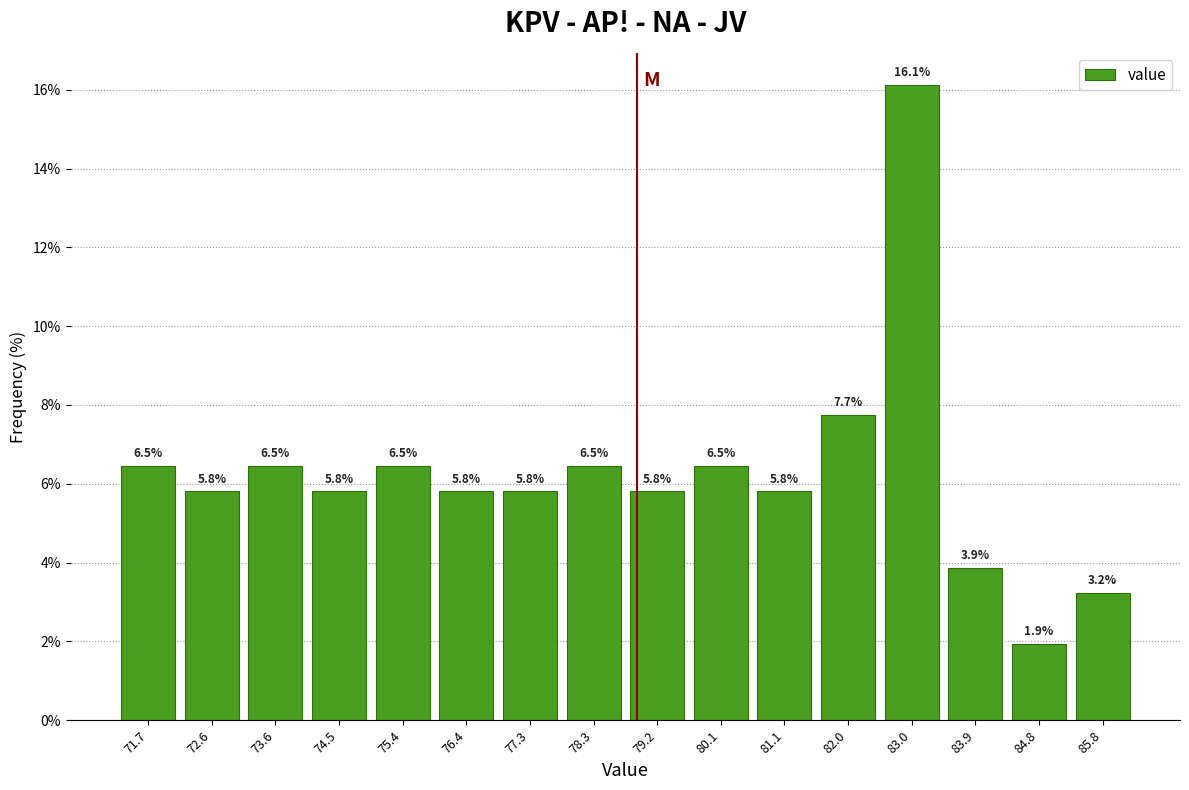

Over which range of the x-axis is the bar tallest?

82.5 to 83.4